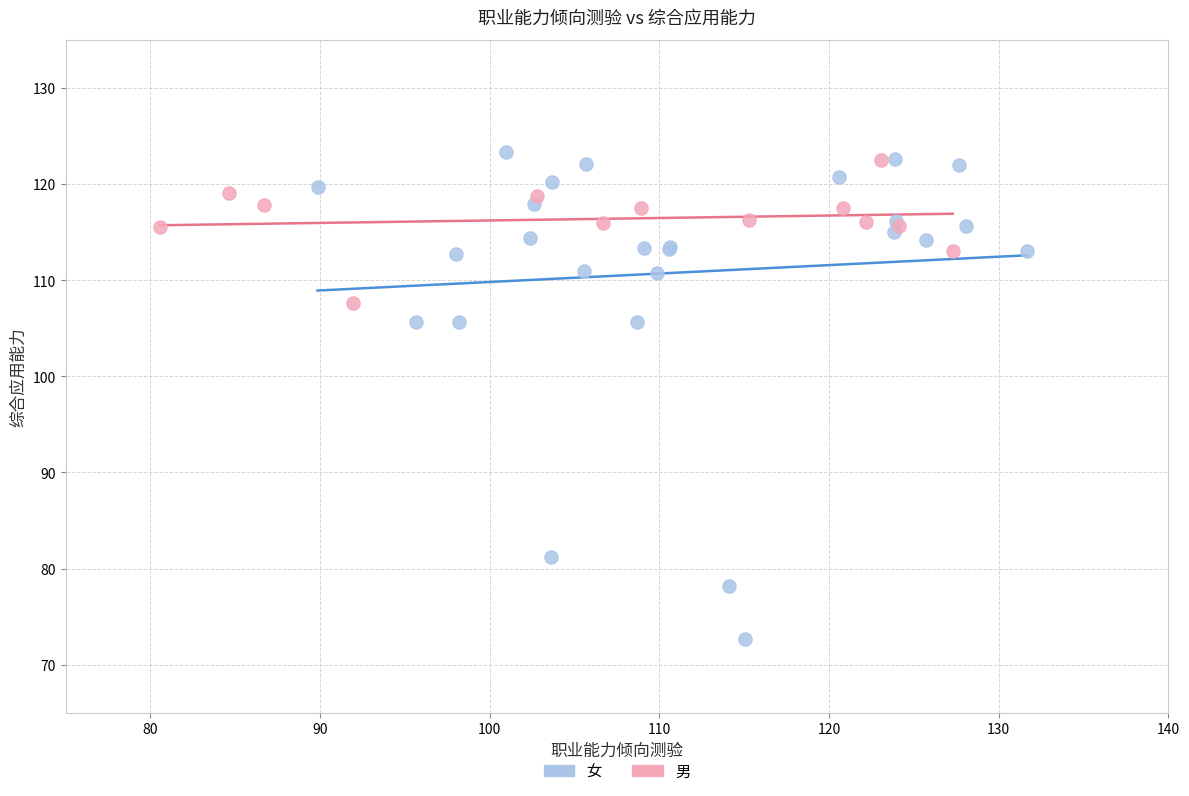

Which series has the widest spread of Y values?

女